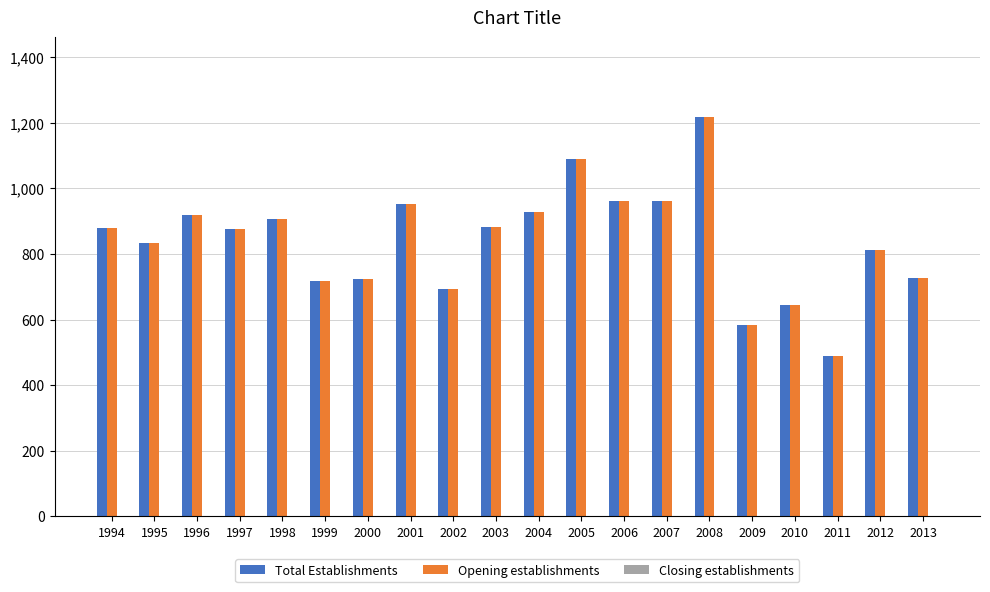

At how many categories does at least one series exceed 822?

12